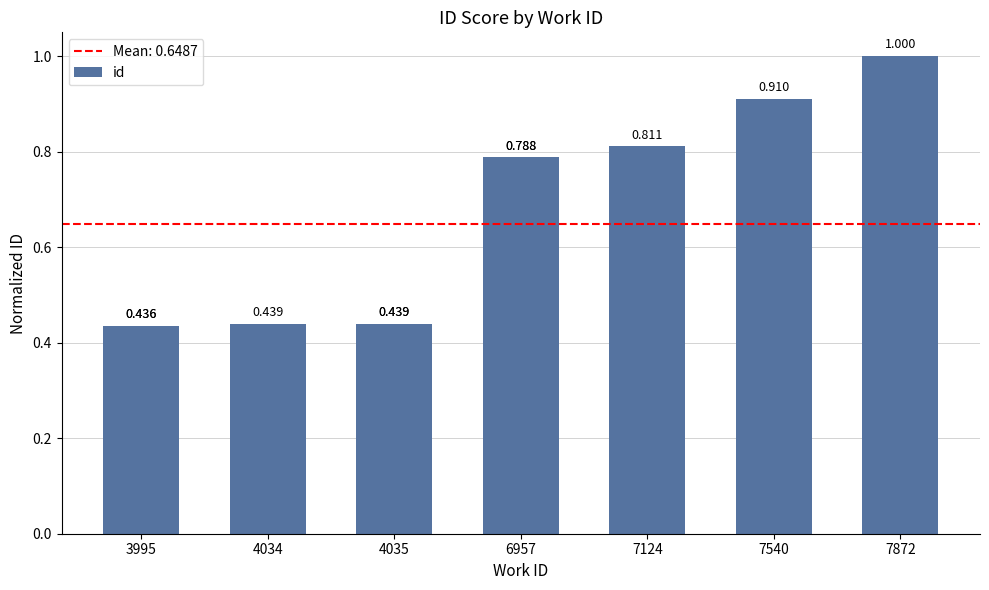

The chart shows a value of 1.3 at 7540. True or false?

False